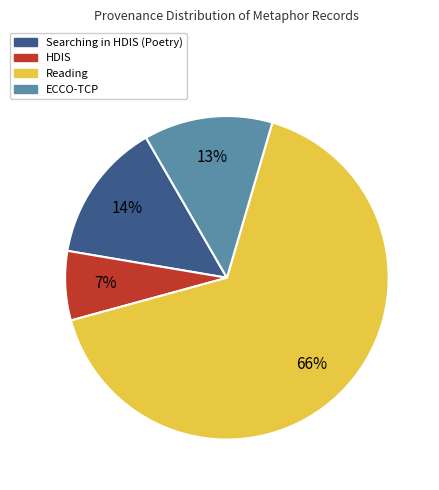

Combined, do ECCO-TCP and HDIS account for over 50%?

No